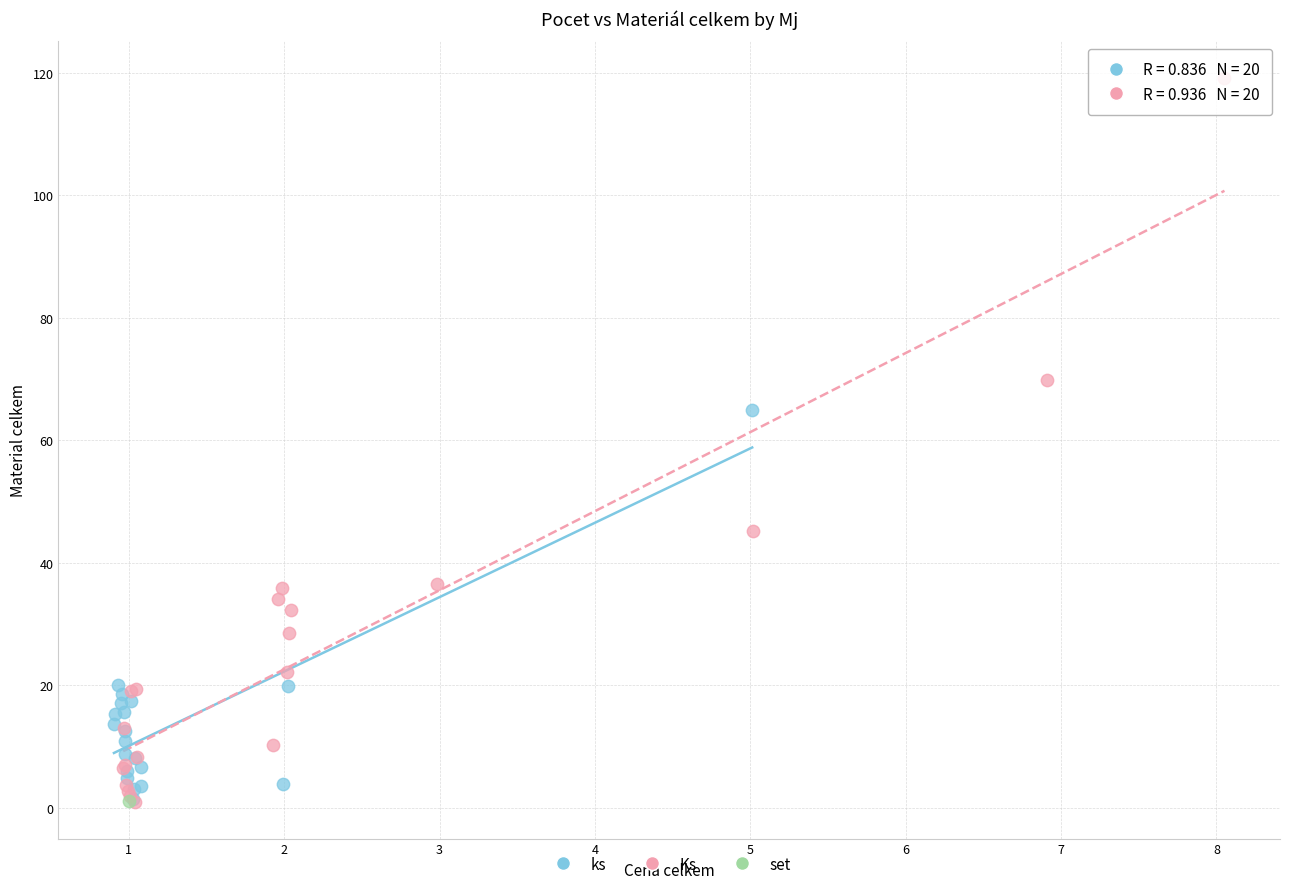

What are all the series names shown in the legend?

ks, Ks, set